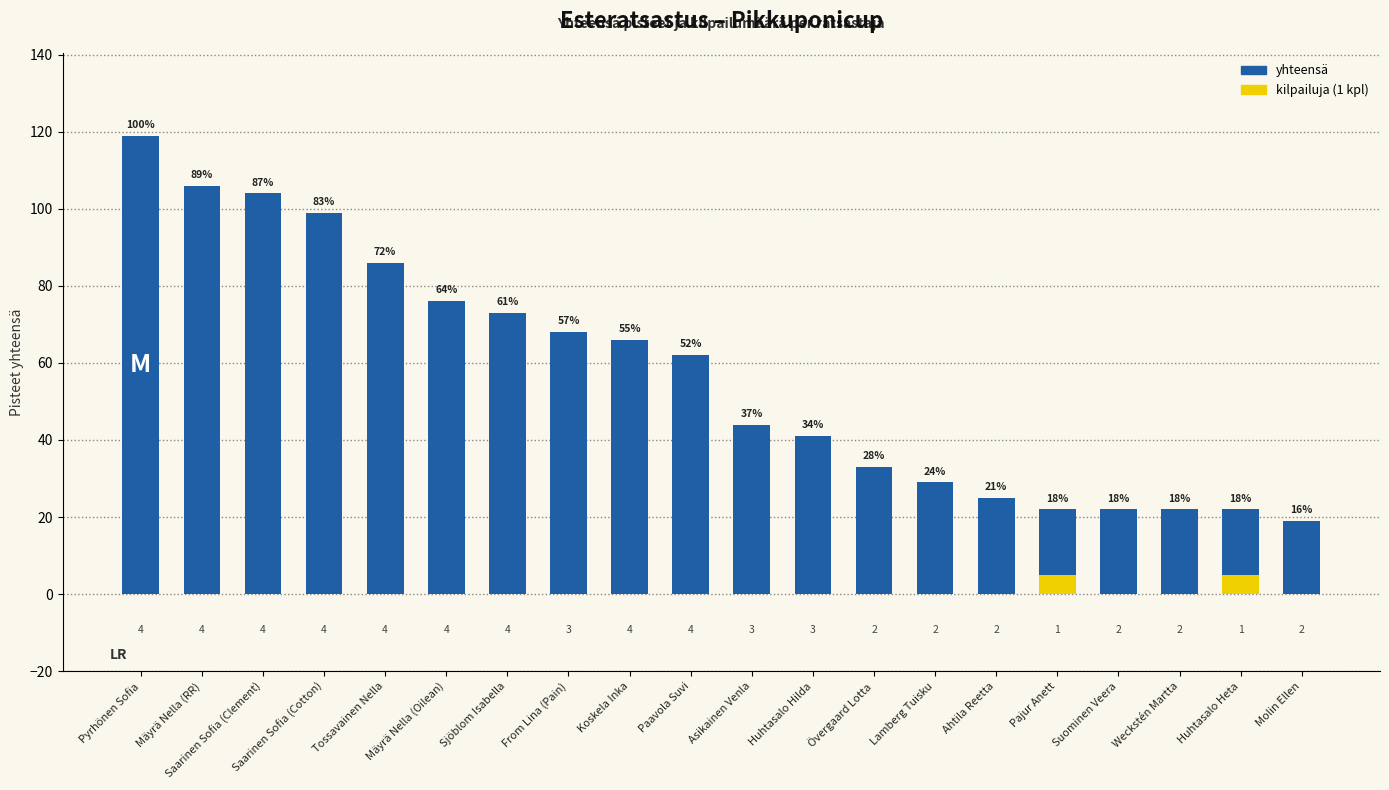

How many data points in yhteensä are above 62?

9